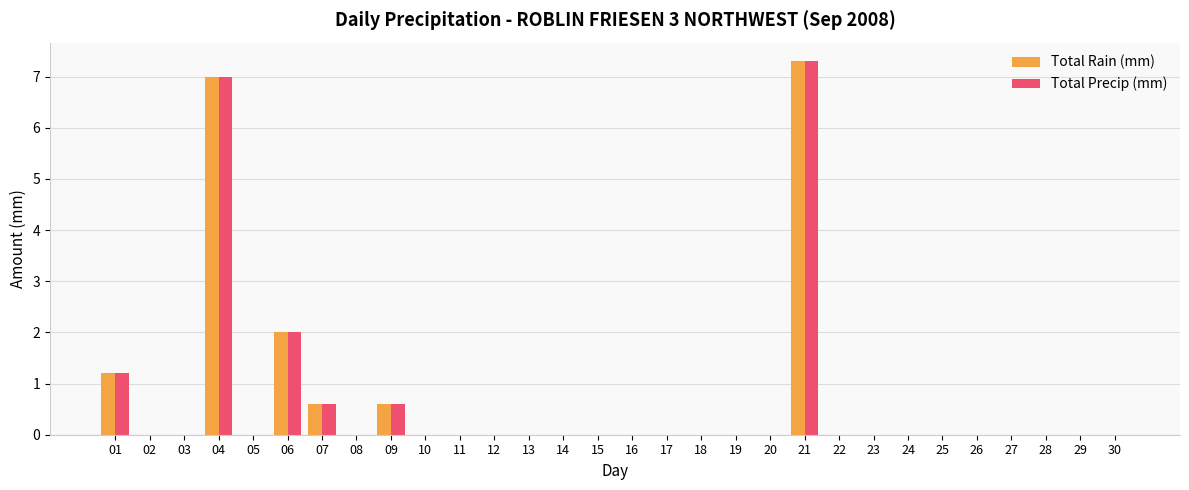

Where is Total Precip (mm) nearest to the value 3?

06